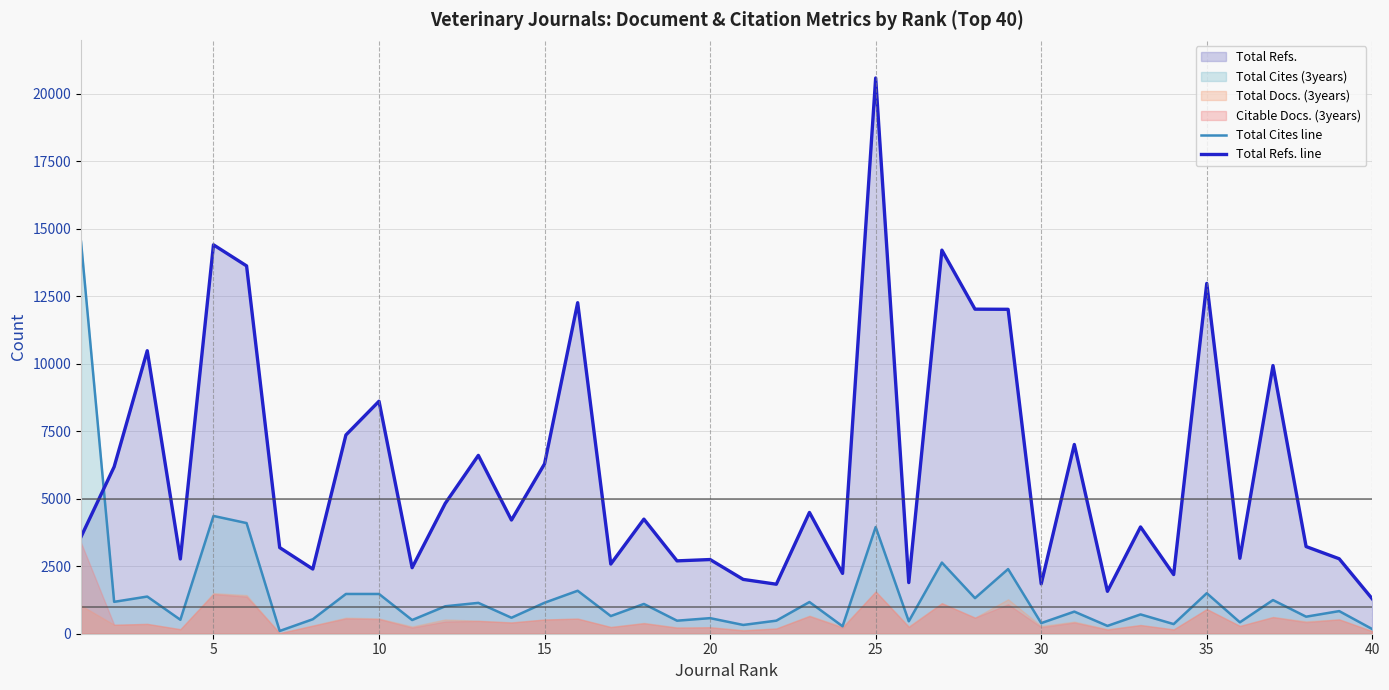

What is the sum of all Total Refs. line values?

242421